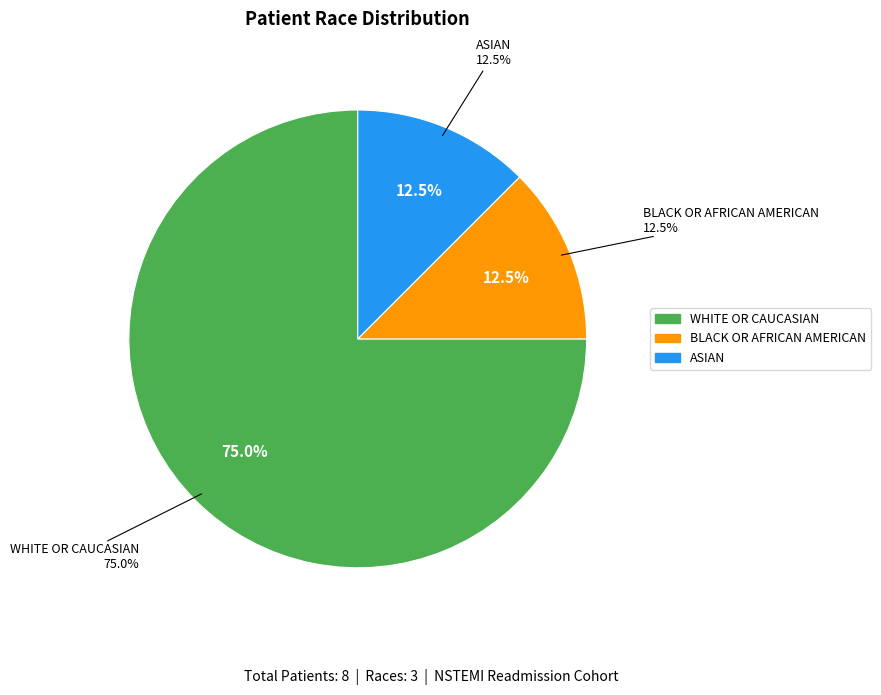

Which category has the smallest portion of the pie?

BLACK OR AFRICAN AMERICAN